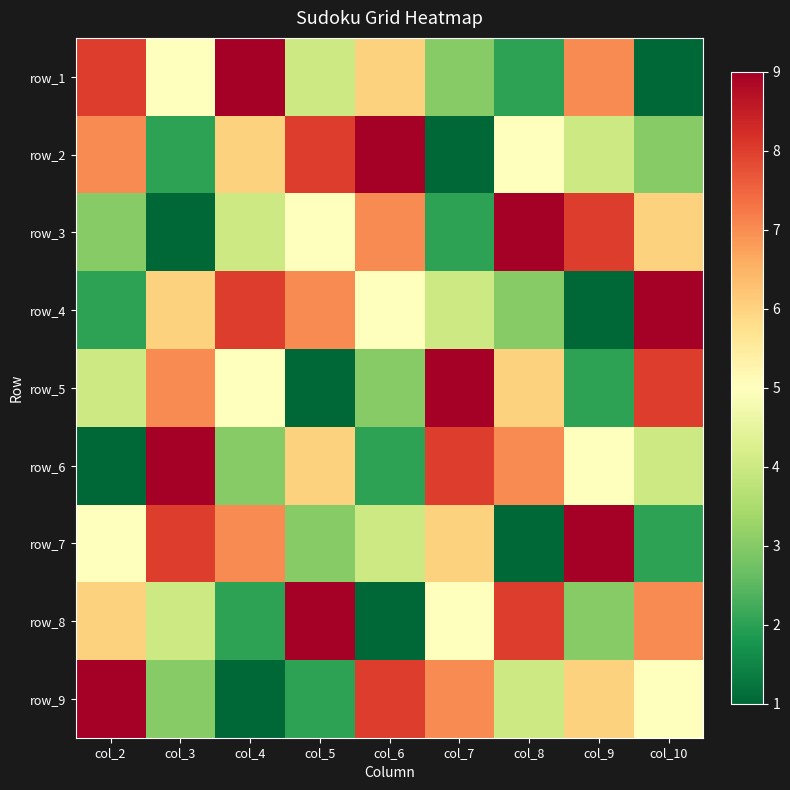

How many distinct data groups are displayed?

9